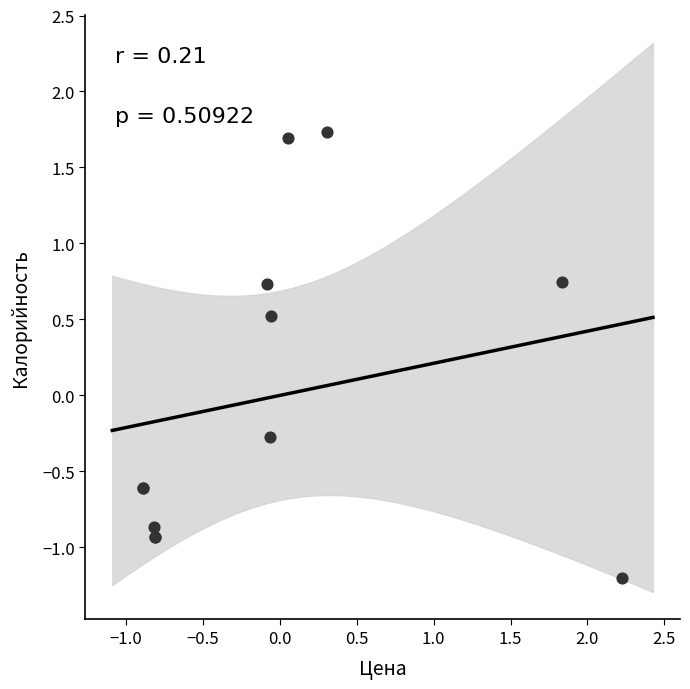

What Y value in the scatter plot is closest to 0?

-0.3